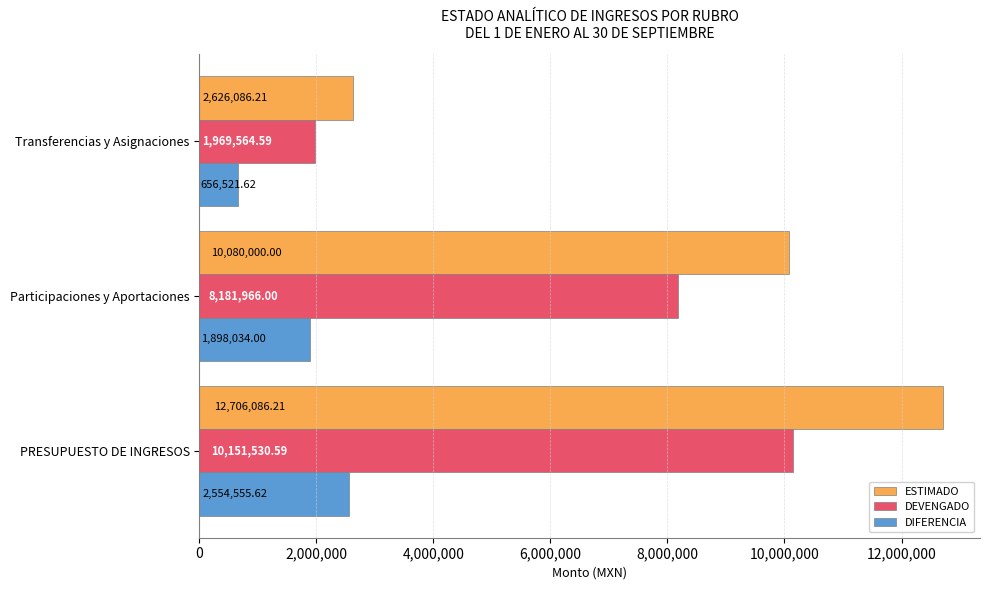

What is the difference between the DEVENGADO values at PRESUPUESTO DE INGRESOS and Transferencias y Asignaciones?

8181966.0